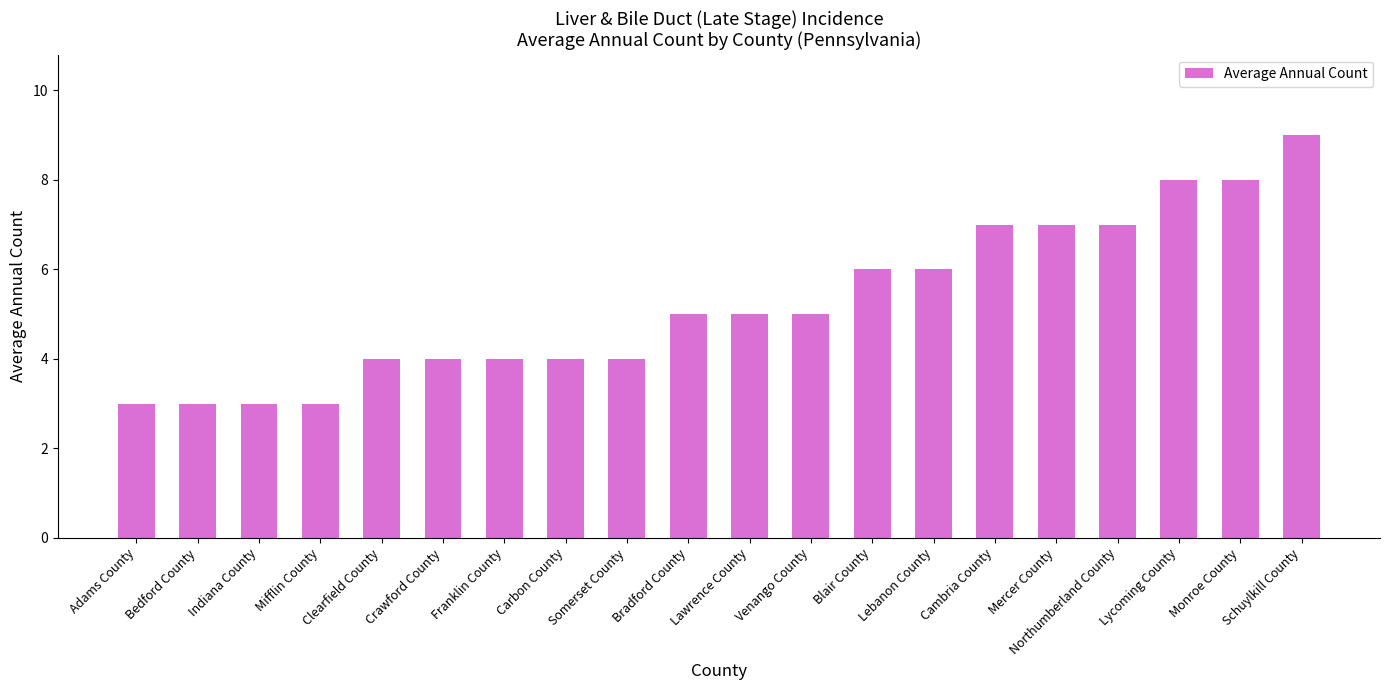

What is the greatest value displayed?

9